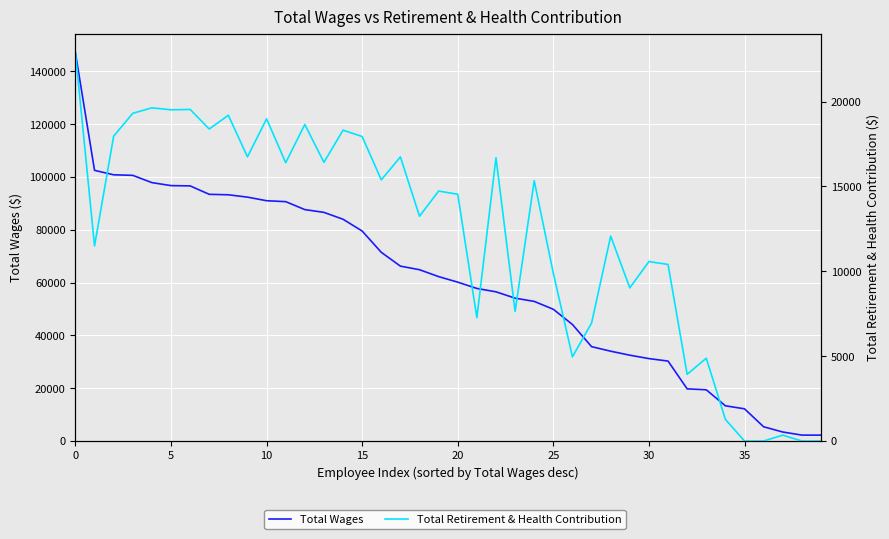

What are all the series names shown in the legend?

Total Wages, Total Retirement & Health Contribution